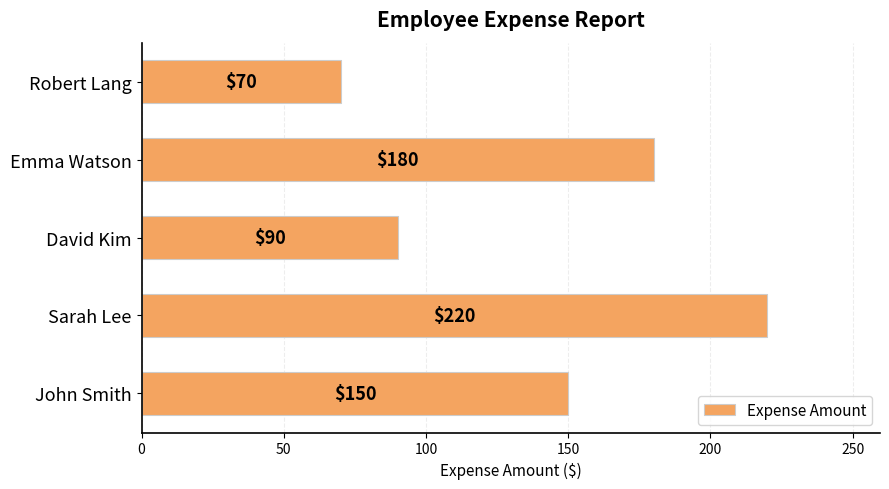

At which label is the value closest to 145?

John Smith